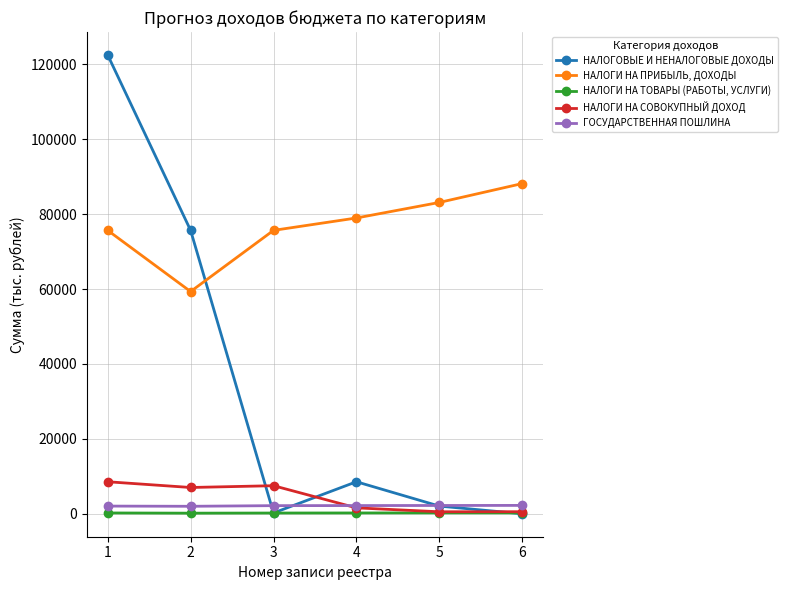

Between 1 and 2, which series saw the biggest shift?

НАЛОГОВЫЕ И НЕНАЛОГОВЫЕ ДОХОДЫ